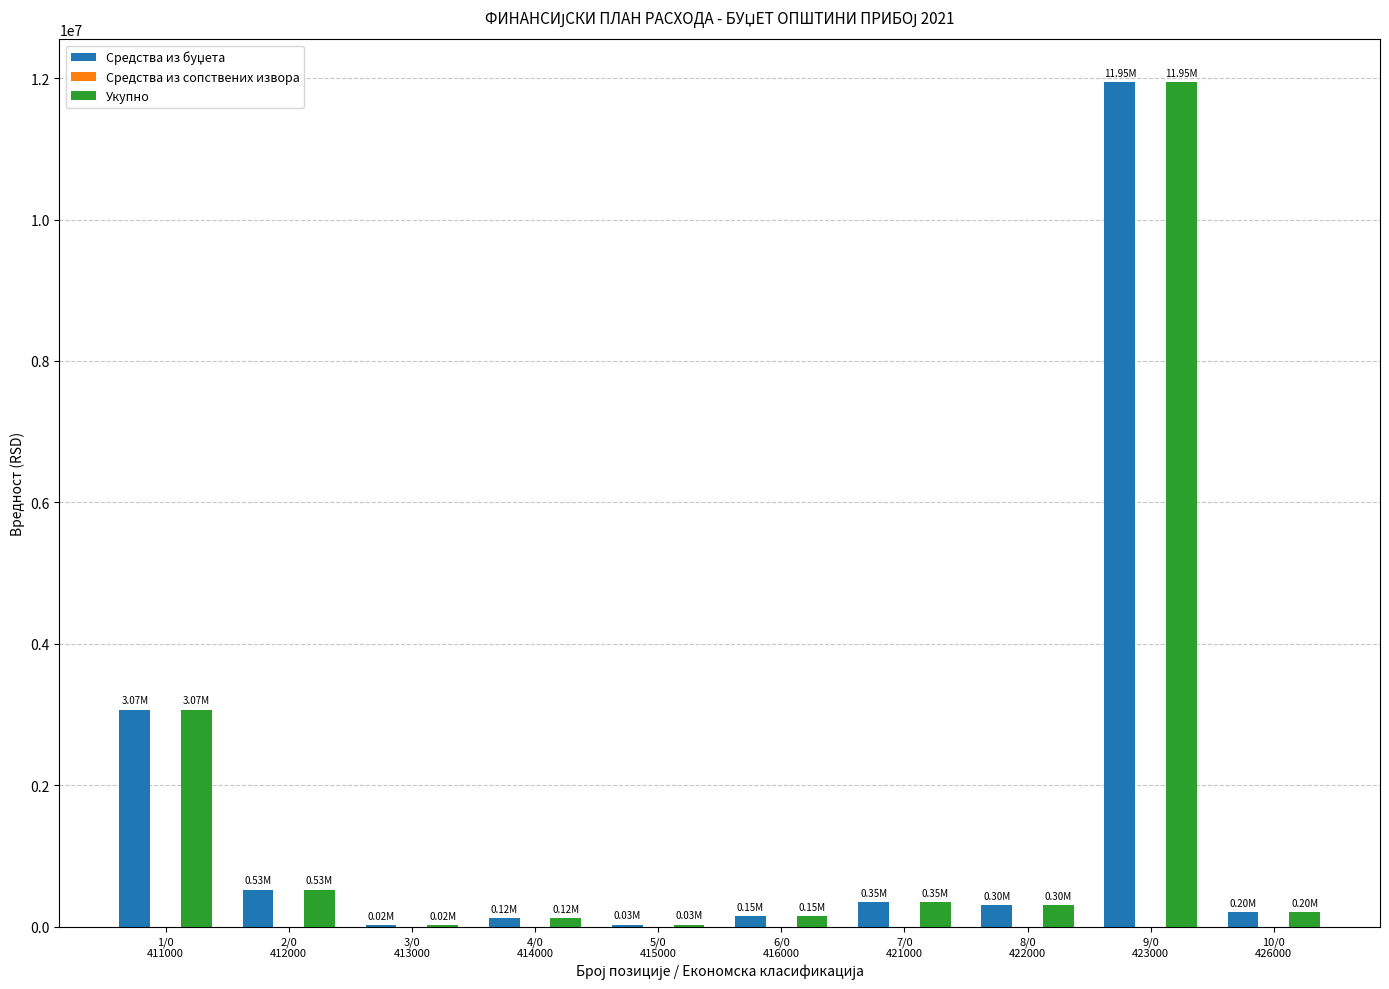

What is the sum of all Укупно values?

16715000